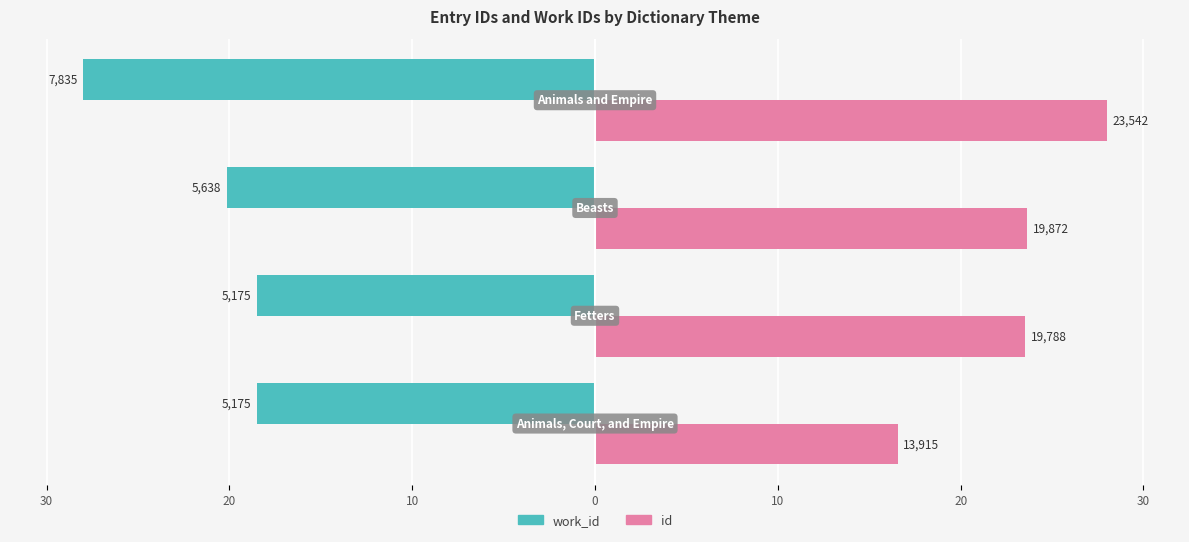

What are all the series names shown in the legend?

work_id, id